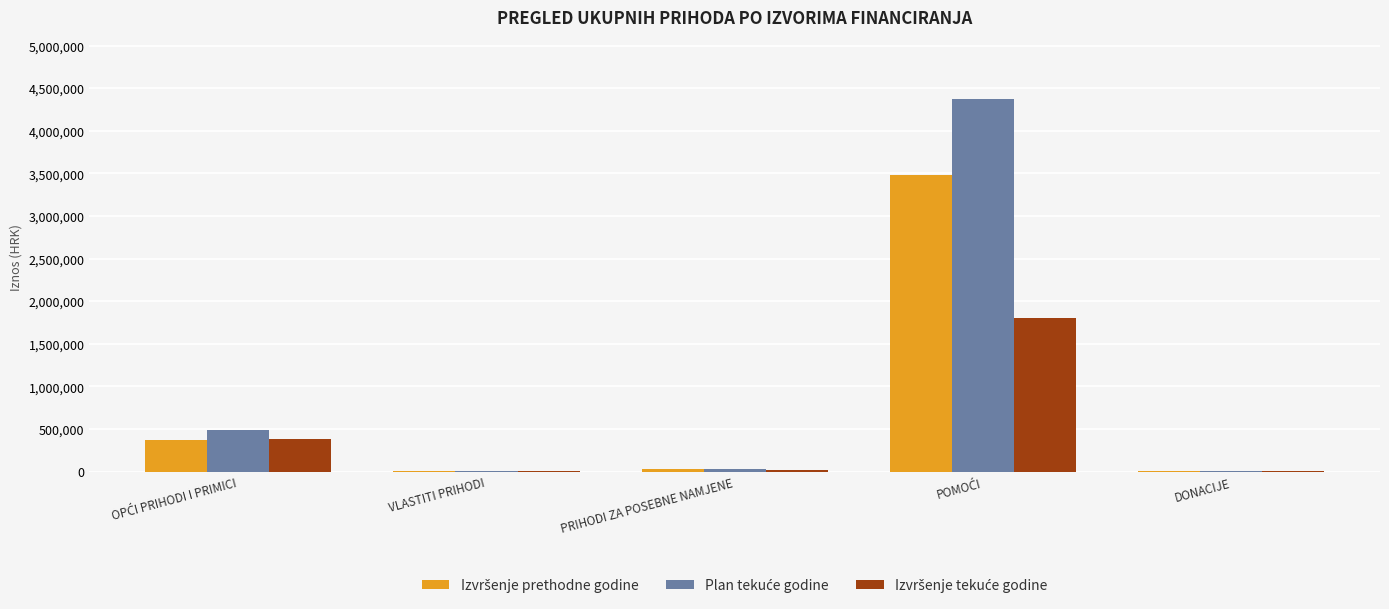

What is the maximum value shown in the chart?

4378334.2